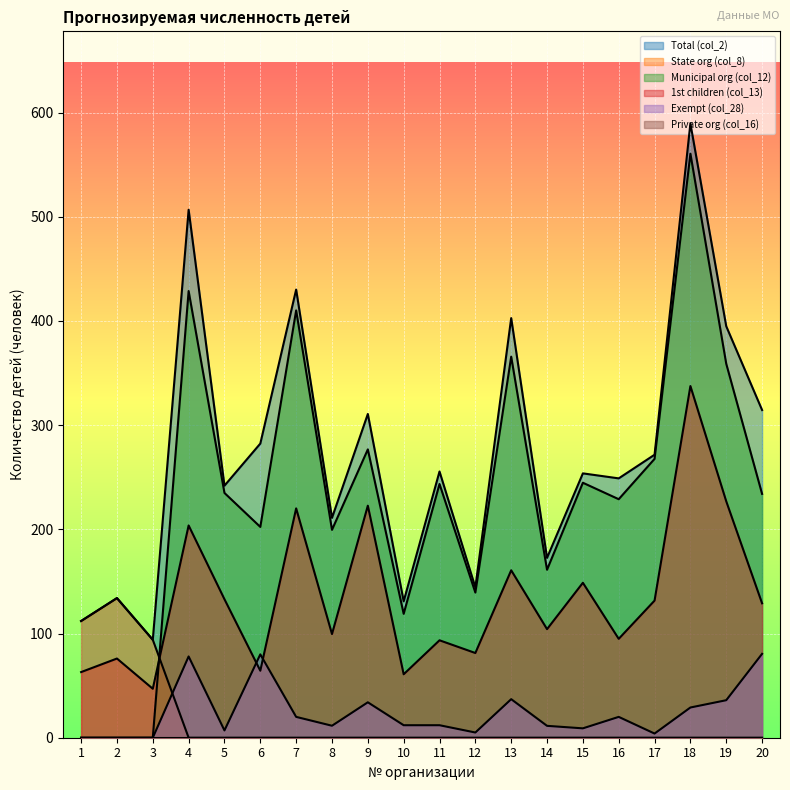

Which category has the highest value across all series?

18